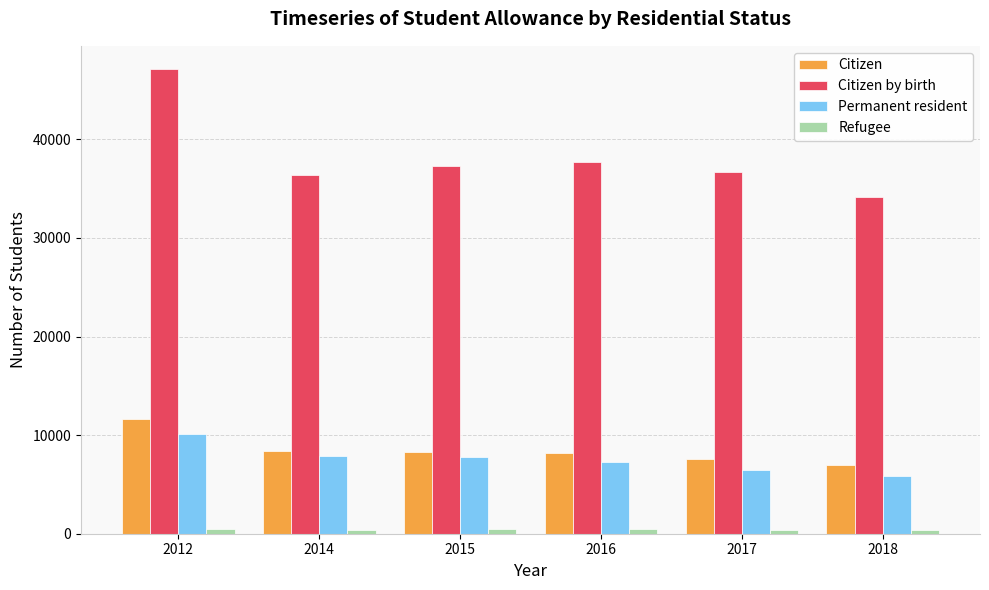

What is the difference between the maximum and minimum values in the Citizen by birth series?

12981